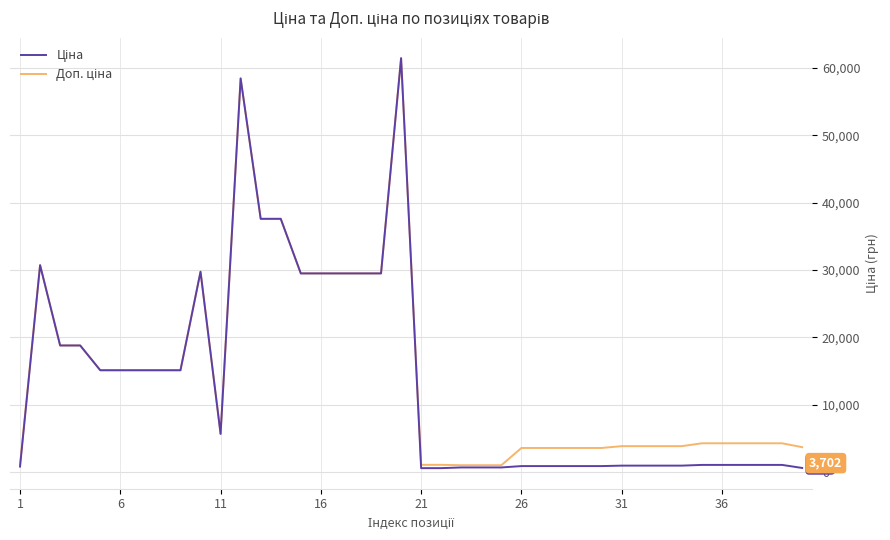

Is this an area chart (filled region under the line)?

No